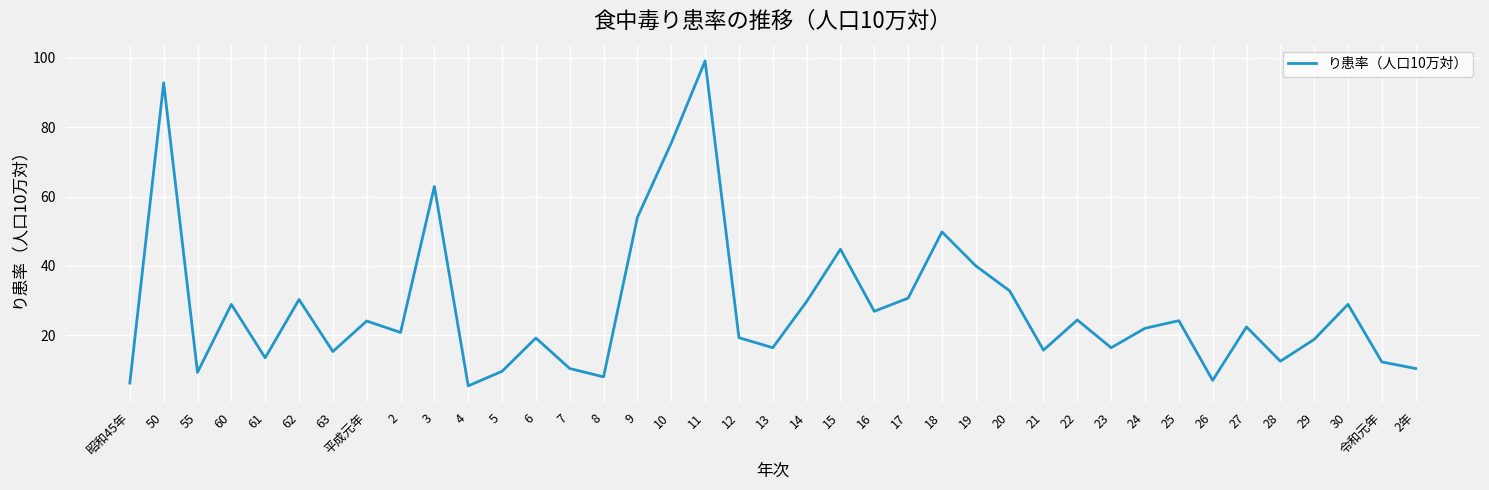

Approximately how many times larger is the value at 28 compared to 25?

0.5